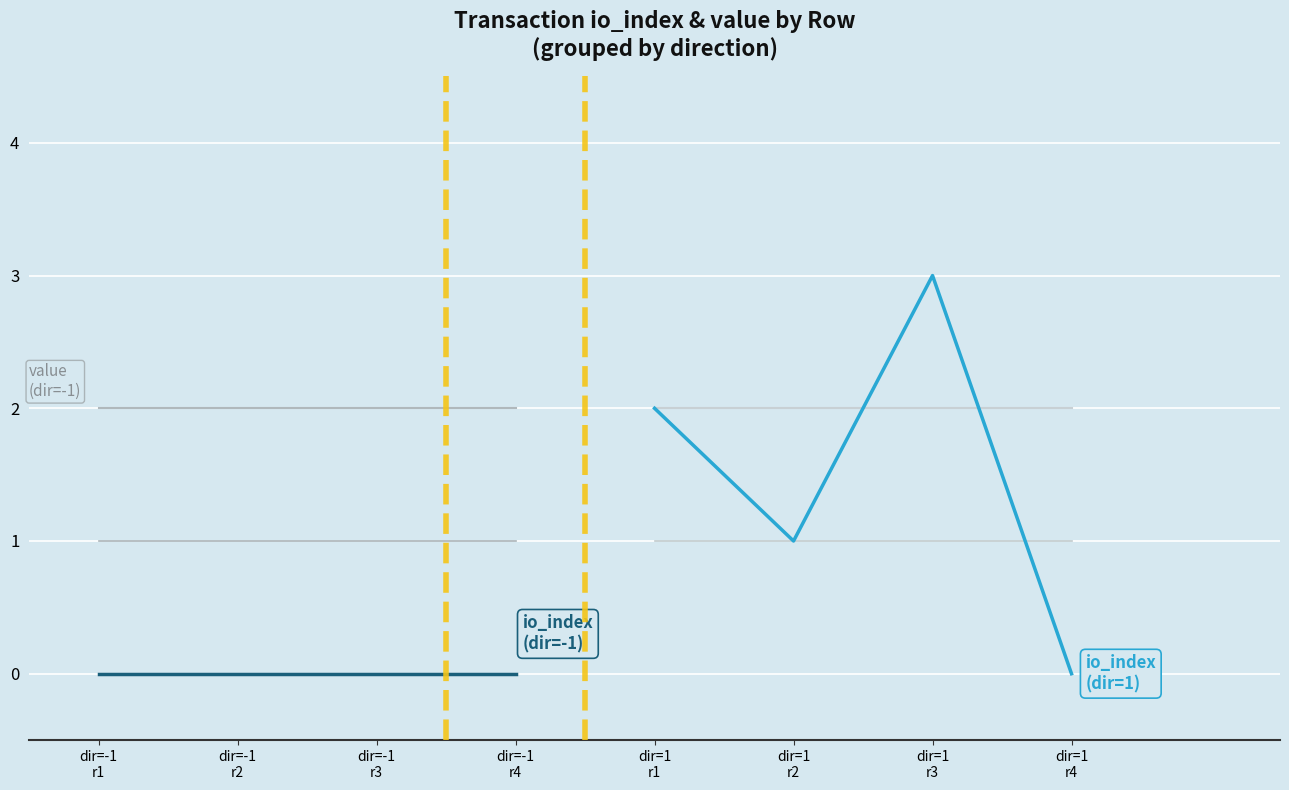

True or false: value (direction=1) has a value of 0.5 at dir=1 r2.

False